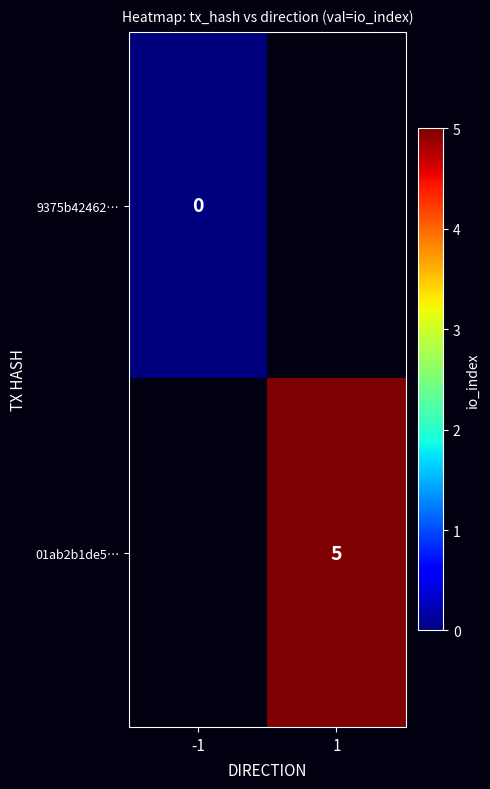

Which label corresponds to the smallest value in the chart?

-1